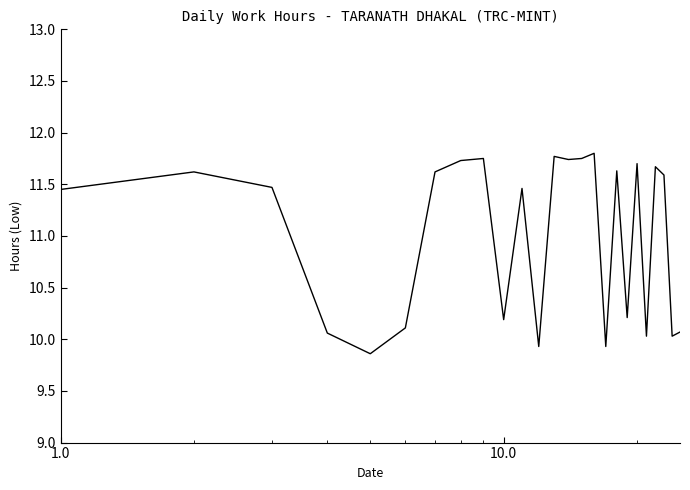

Reading left to right, extract all data points from this chart.

11.4	11.6	11.5	10.1	9.9	10.1	11.6	11.7	11.8	10.2	11.5	9.9	11.8	11.7	11.8	11.8	9.9	11.6	10.2	11.7	10.0	11.7	11.6	10.0	10.1